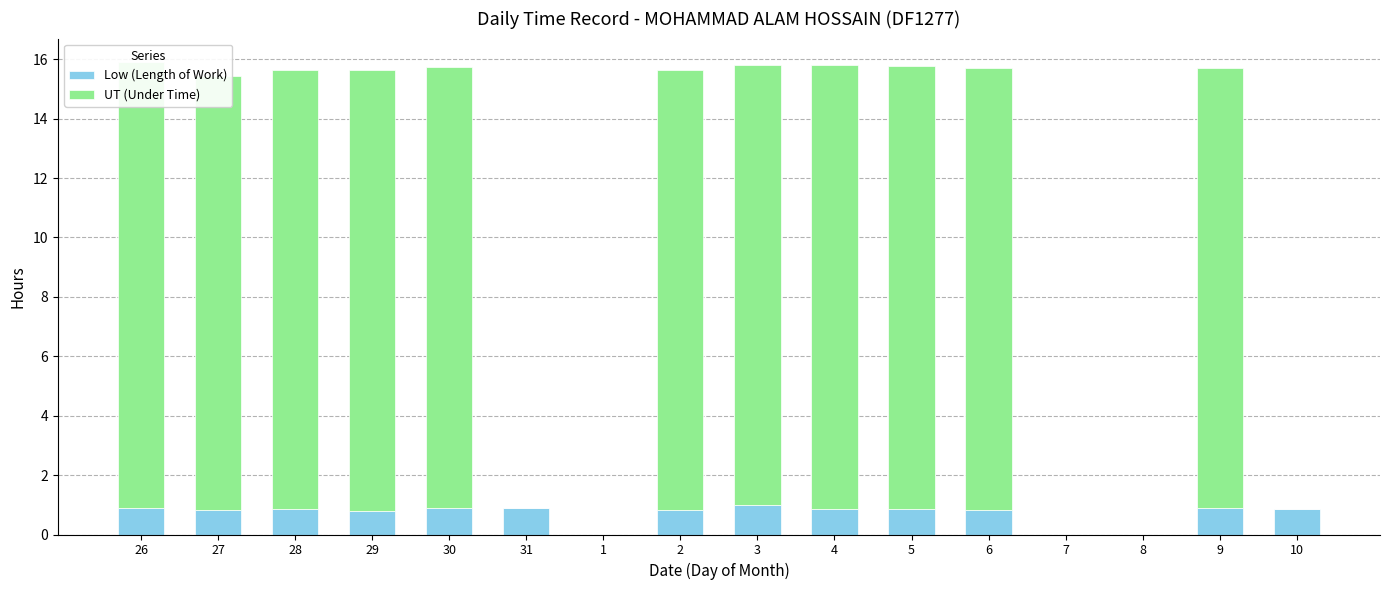

What position from the right is 26?

16